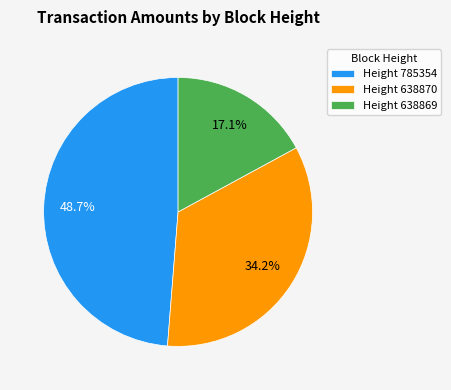

Is there a majority slice in this chart?

No